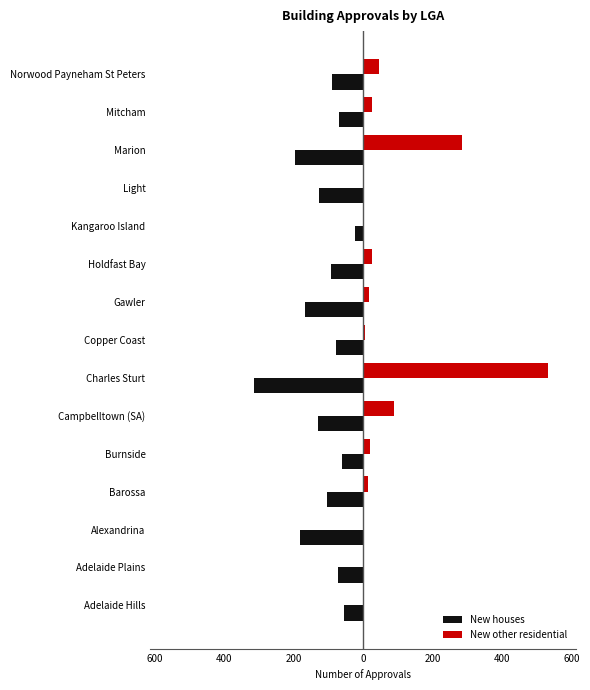

What are all the series names shown in the legend?

New houses, New other residential